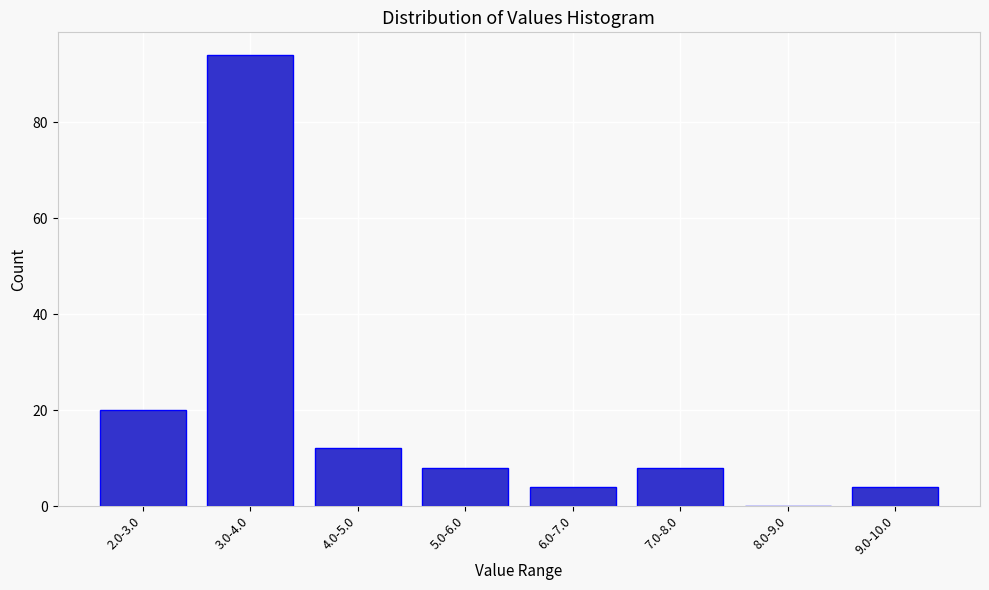

Reading left to right, what are all the values shown in this chart?

2.0-3.0=20	3.0-4.0=94	4.0-5.0=12	5.0-6.0=8	6.0-7.0=4	7.0-8.0=8	8.0-9.0=0	9.0-10.0=4